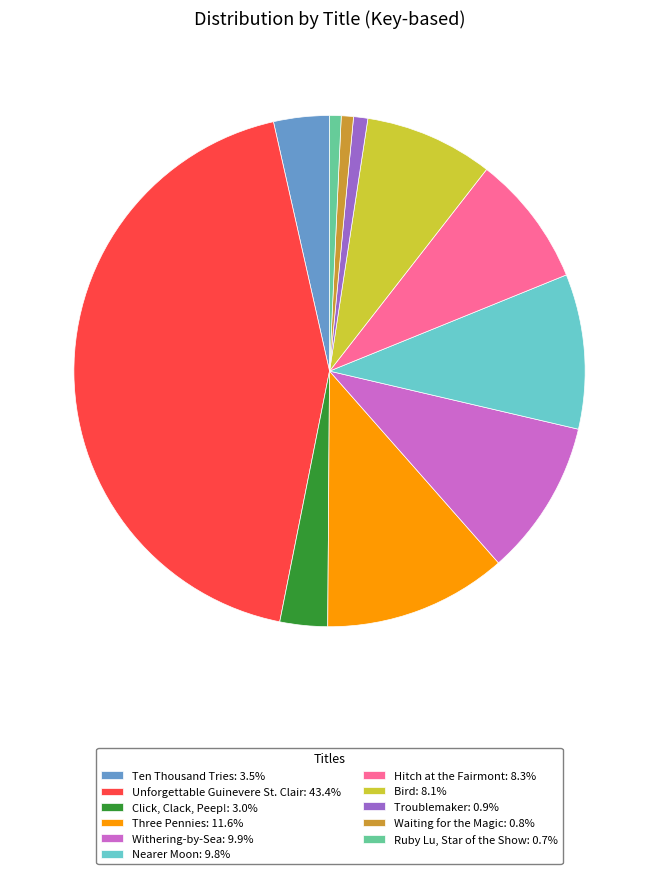

What is the ratio of the value at Nearer Moon: 9.8% to the value at Waiting for the Magic: 0.8%?

12.7